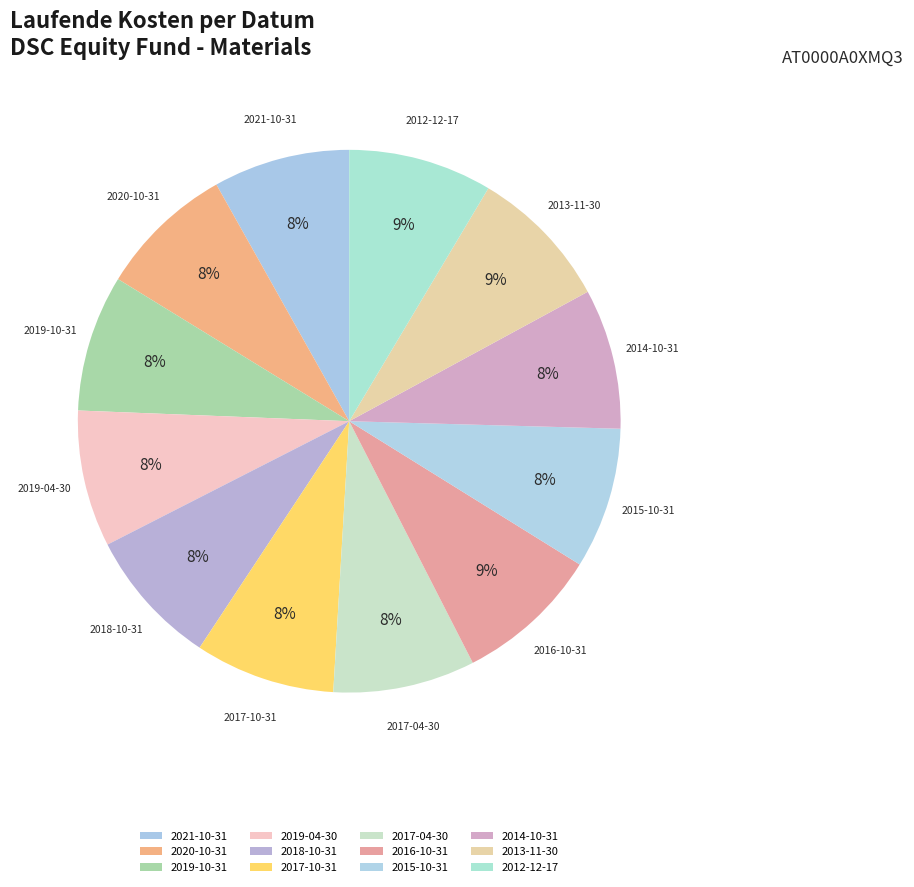

To the nearest percent, what is the average slice percentage?

8%